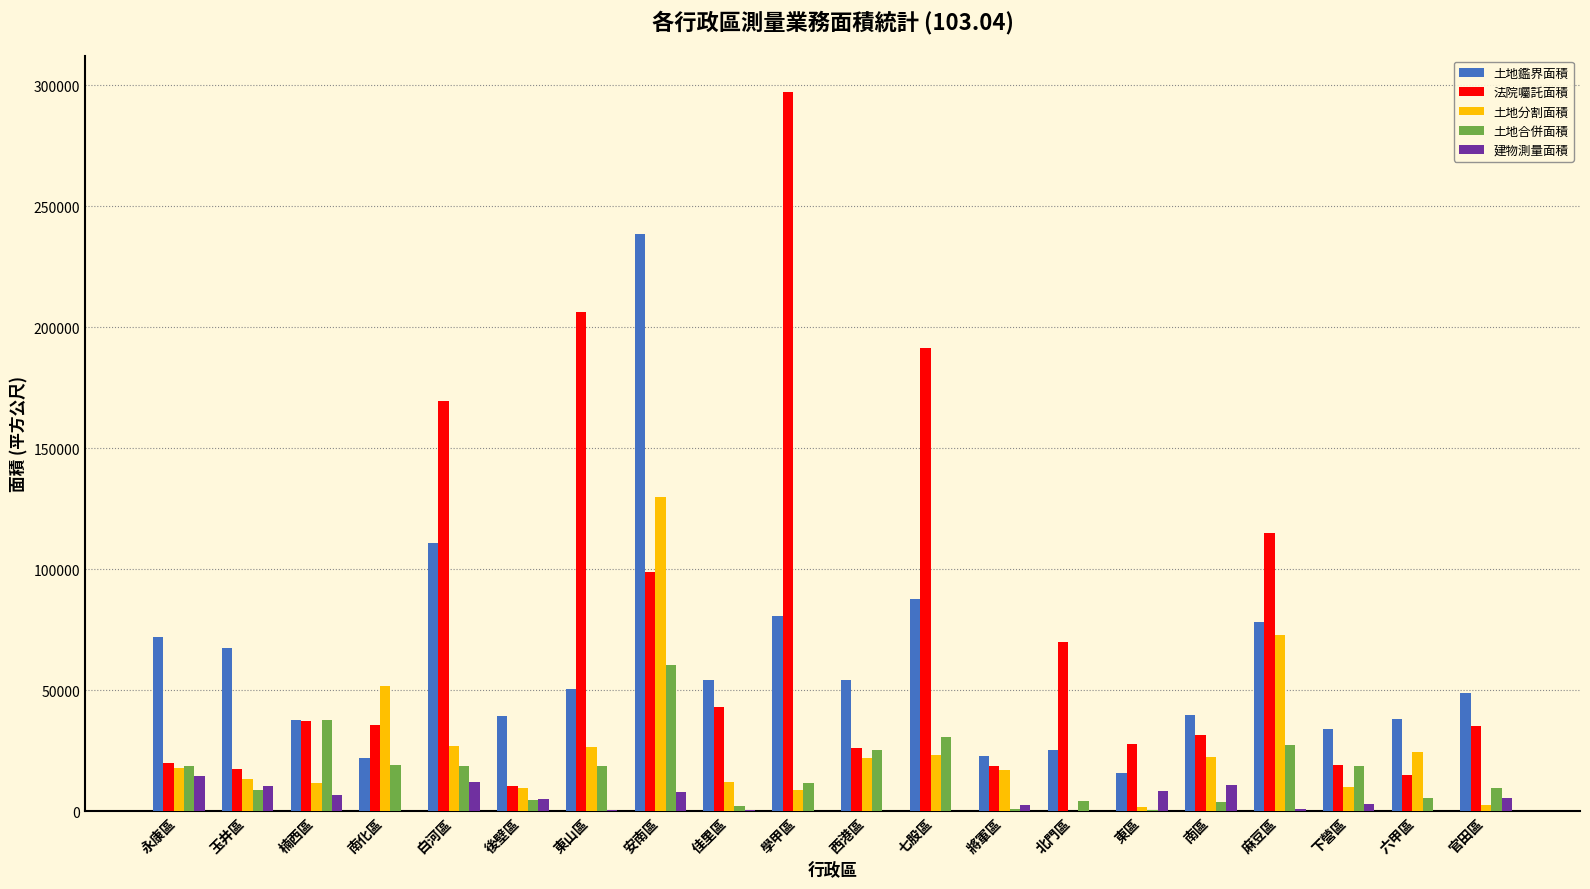

Is it true that 土地鑑界面積 equals 22730.0 at 將軍區?

True